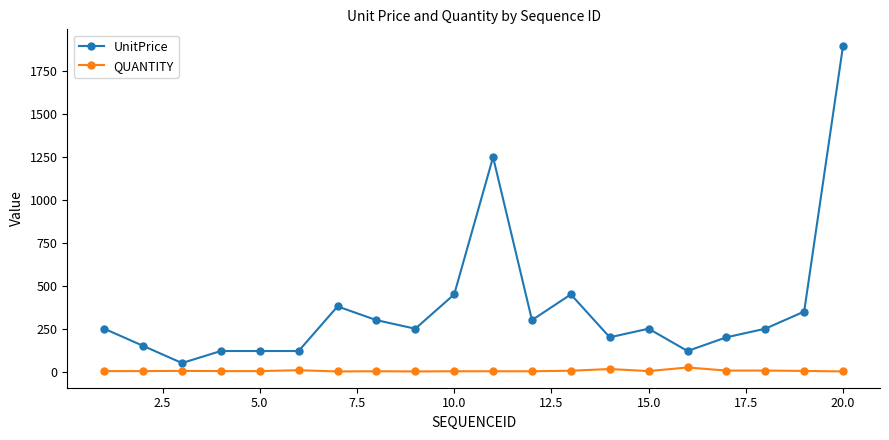

What is the average value of the QUANTITY series?

5